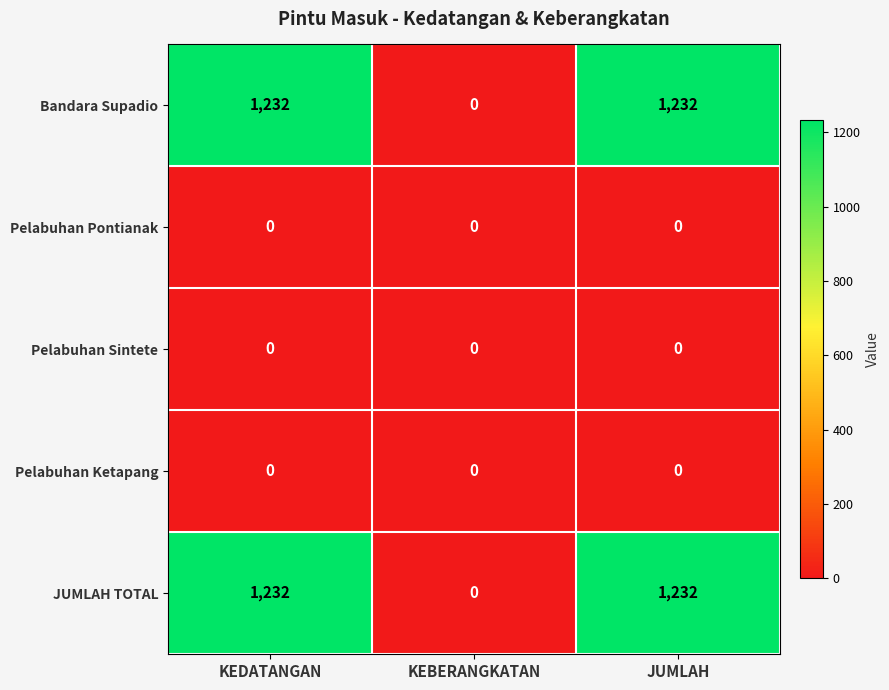

How many series are shown in this chart?

5